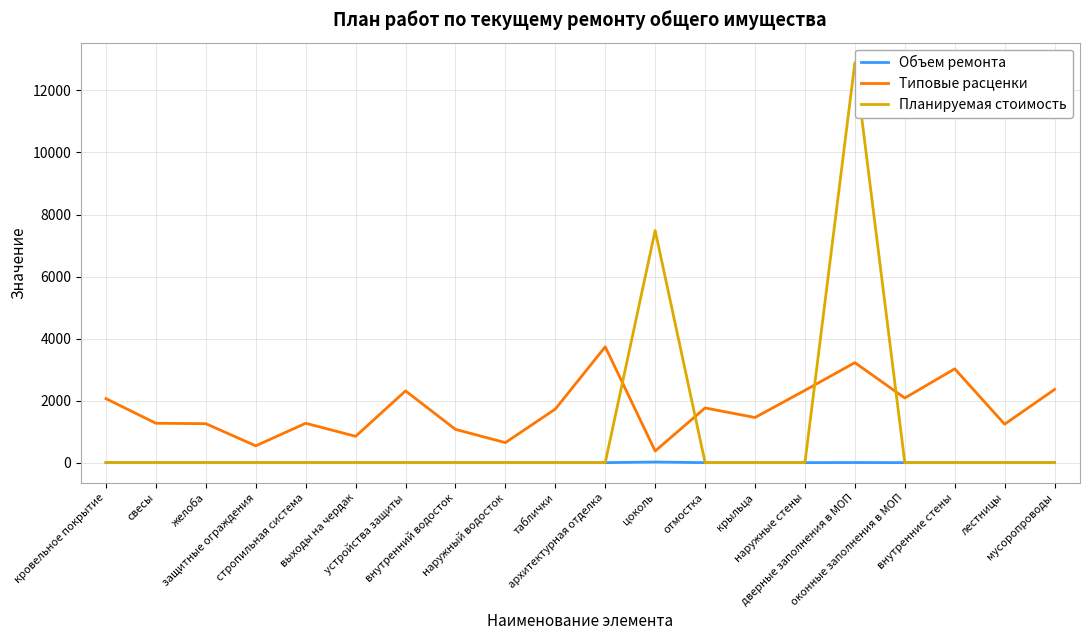

What are all the series names shown in the legend?

Объем ремонта, Типовые расценки, Планируемая стоимость